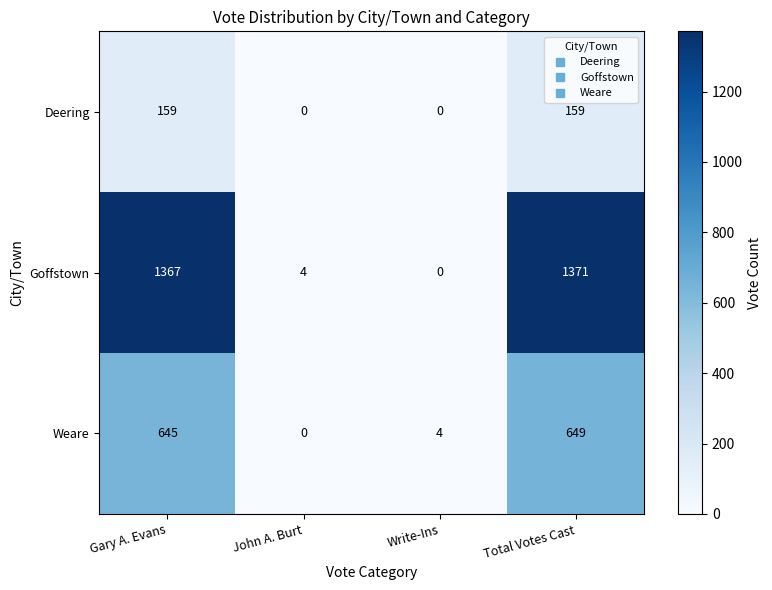

What is the greatest value displayed?

1371